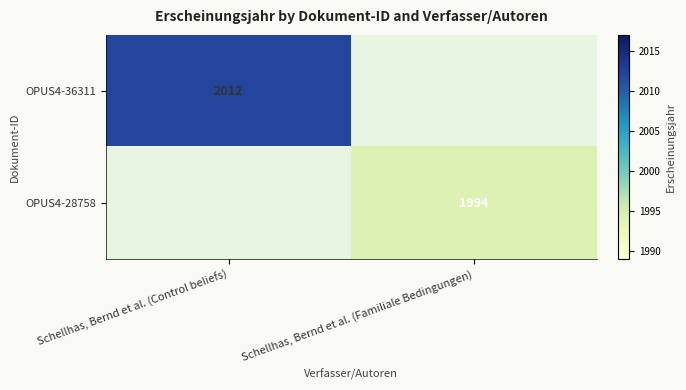

The OPUS4-36311 series shows 1275 at Schellhas, Bernd et al. (Control beliefs). True or false?

False